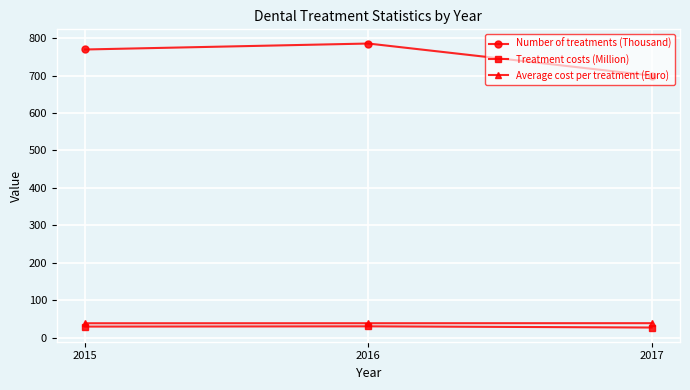

What is the lowest value of the Average cost per treatment (Euro) series?

38.6